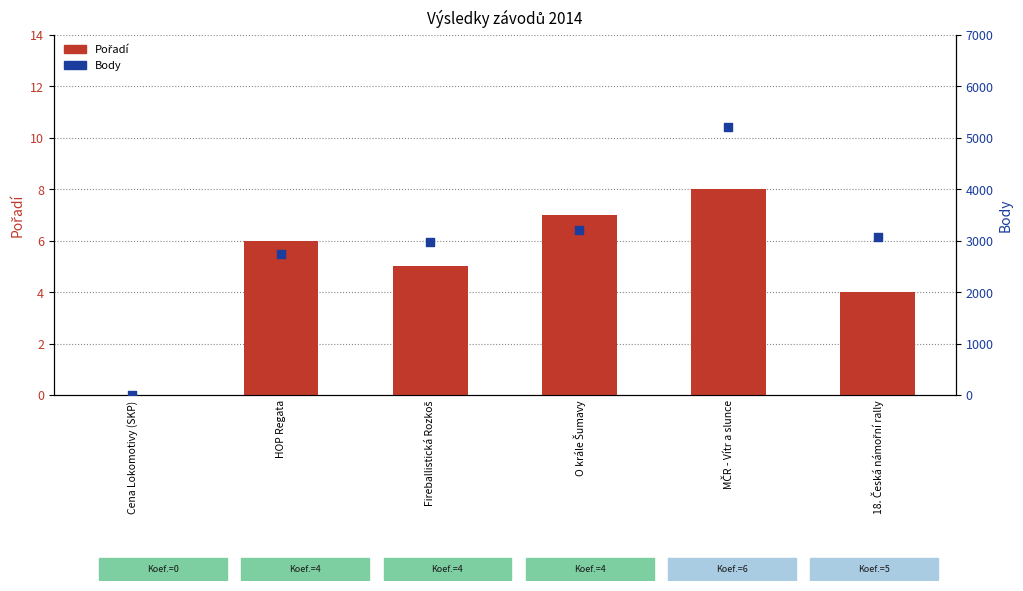

Is the value of Body at O krále Šumavy greater than the value of Pořadí at O krále Šumavy?

Yes